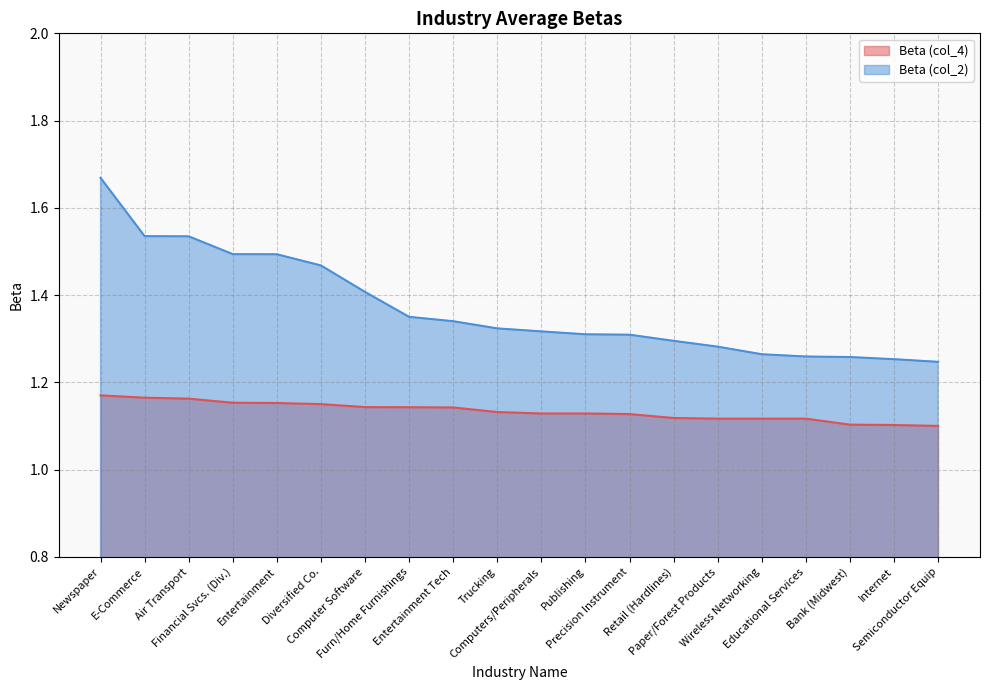

Read the Beta (col_4) value at Entertainment Tech.

1.1